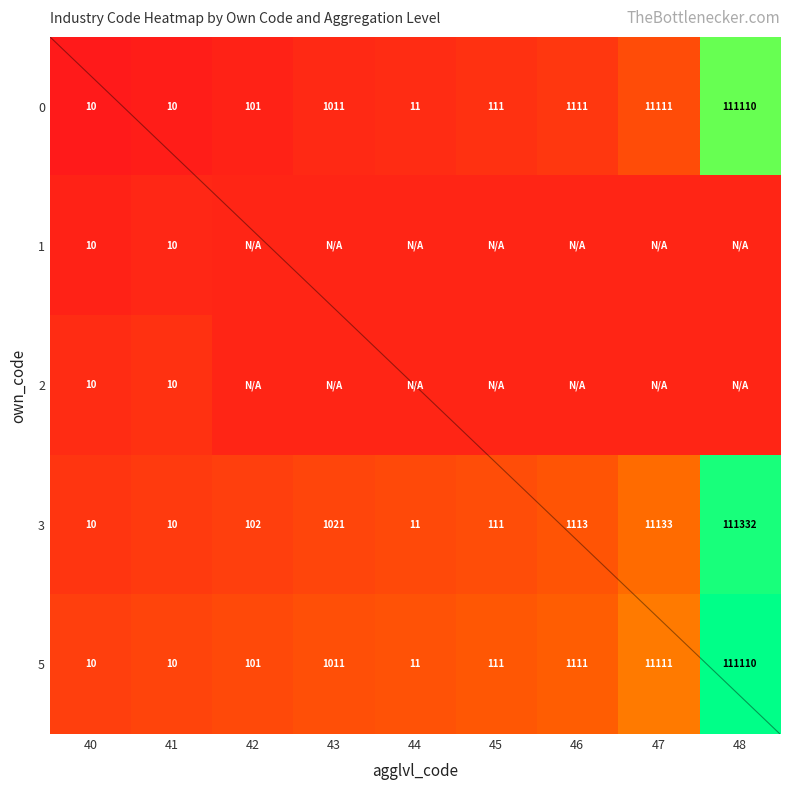

Which series has the largest total across all categories?

3